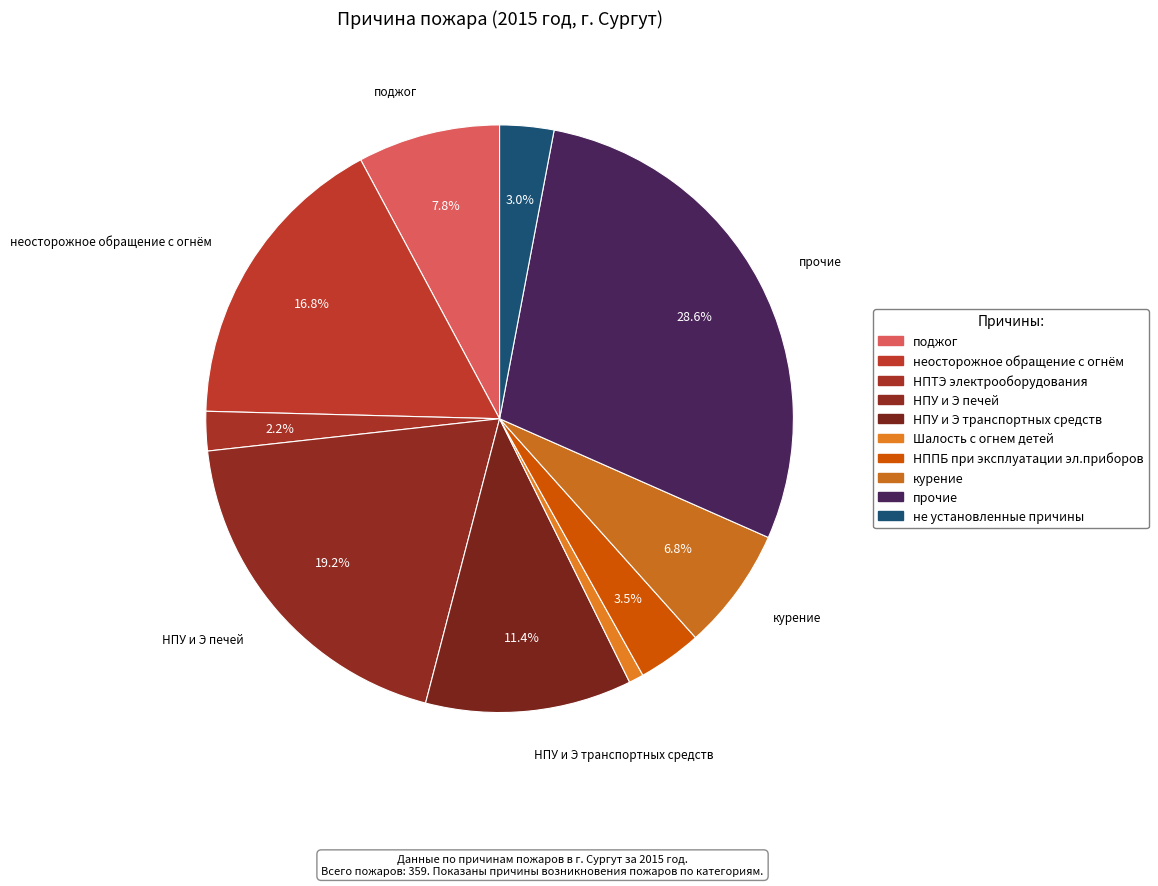

Combined, do прочие and курение account for over 50%?

No